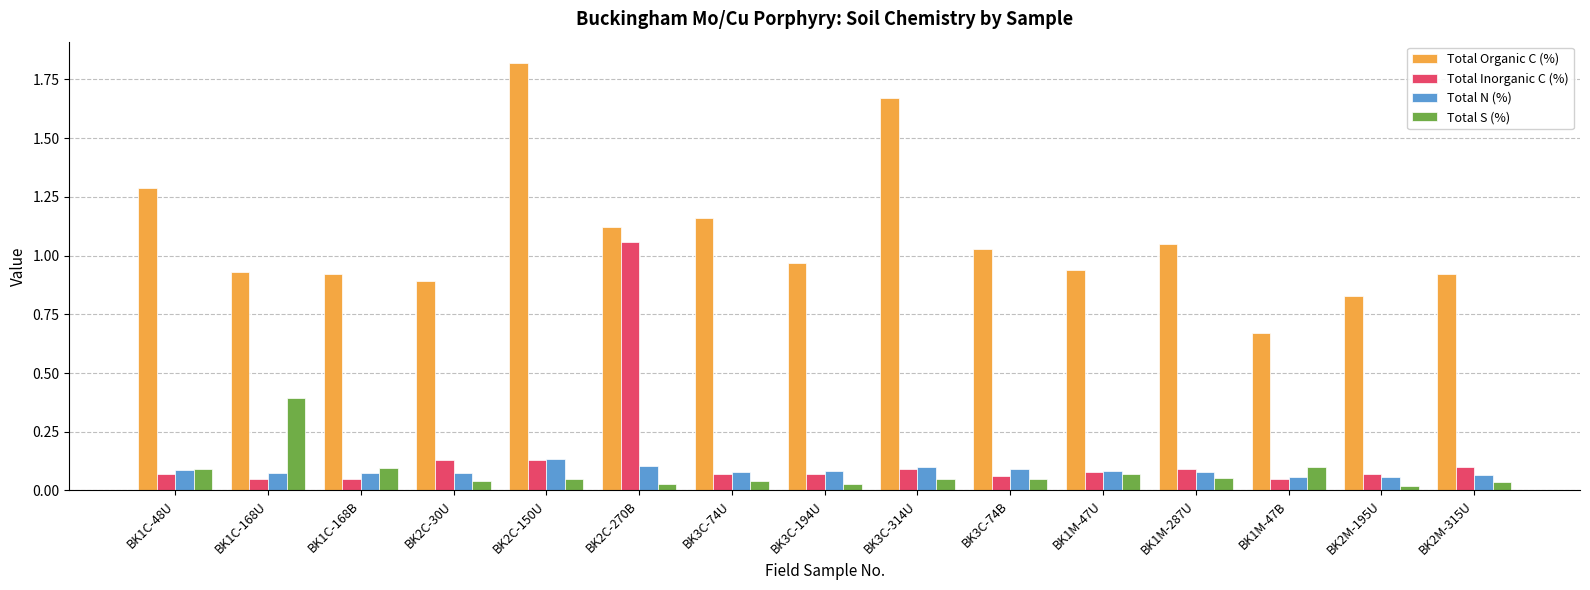

Which category has the highest value in the Total S (%) series?

BK1C-168U